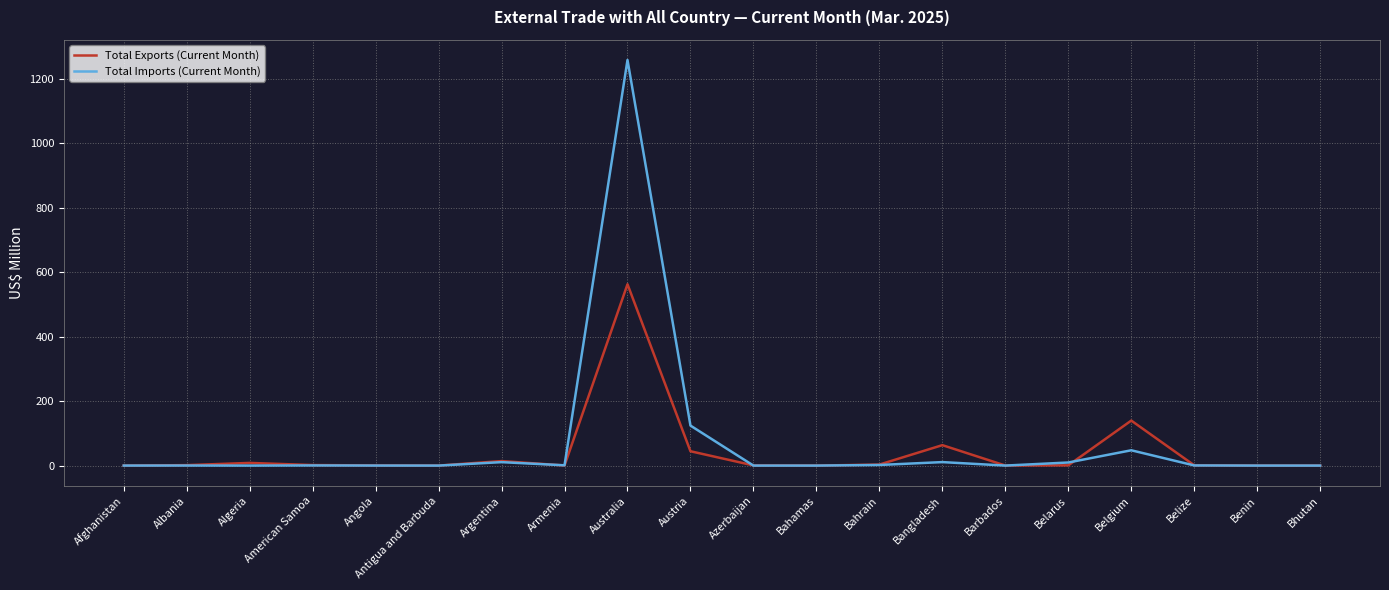

Is it true that Total Imports (Current Month) equals 0.2 at Albania?

True